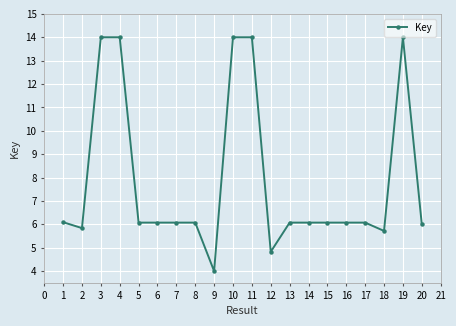

The value at 5 is 2.3. True or false?

False